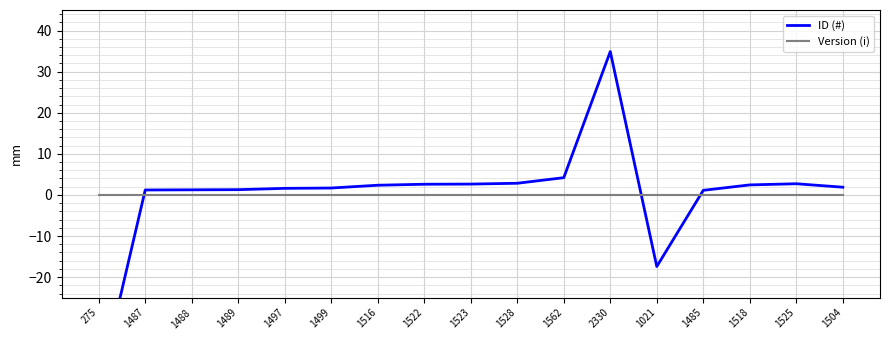

In ID (#), how many points are lower than both neighbors (excluding endpoints)?

1